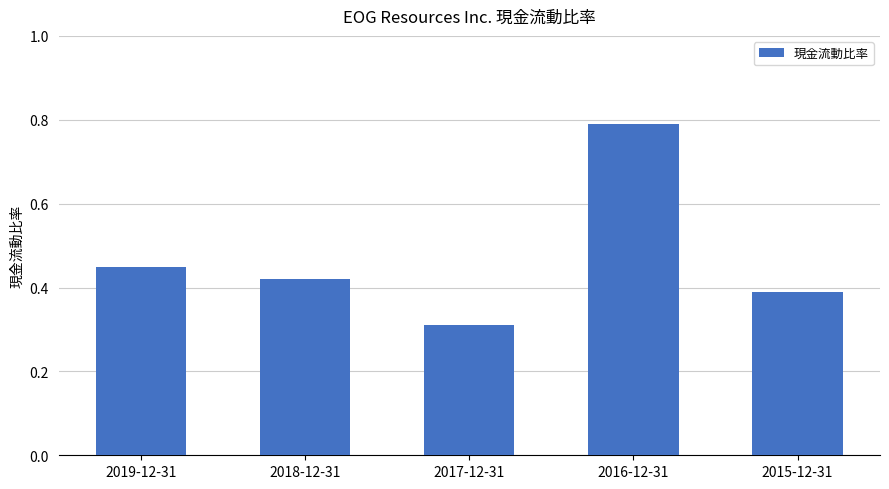

What is the change in value from 2017-12-31 to 2015-12-31?

+0.1